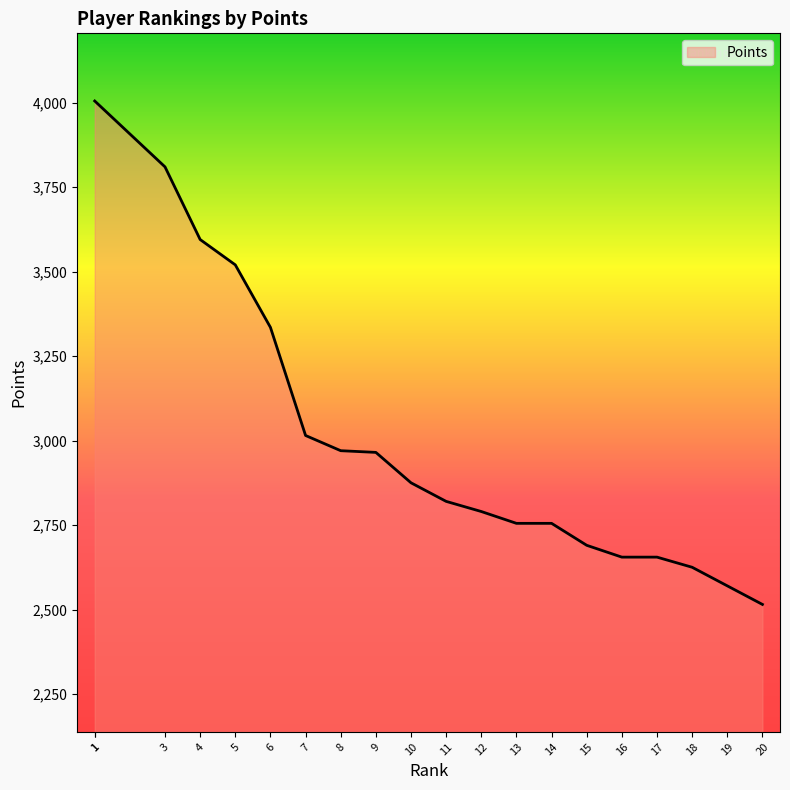

Rank the categories by value from lowest to highest.

20, 19, 18, 16, 17, 15, 13, 14, 12, 11, 10, 9, 8, 7, 6, 5, 4, 3, 1, 1